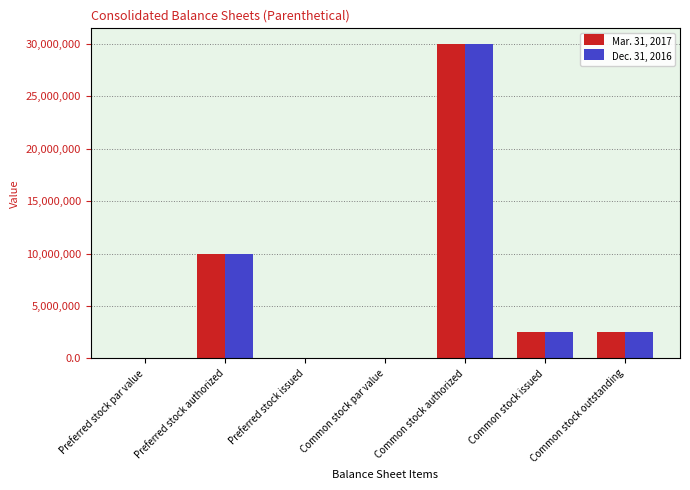

What is the sum of the Mar. 31, 2017 values at Common stock issued and Common stock outstanding?

5123084.0